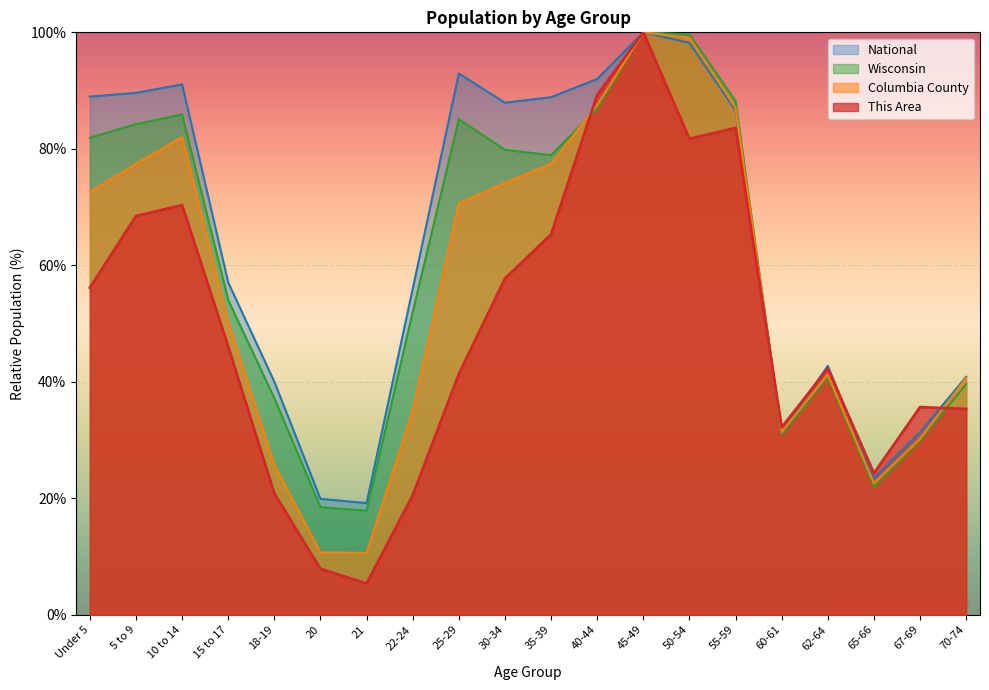

How many interior local valleys does the Columbia County series have?

3